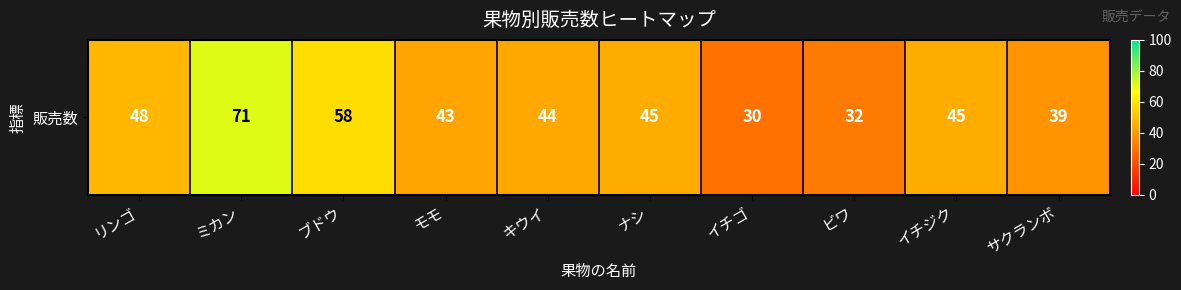

At which category does the chart reach its peak across all series?

ミカン